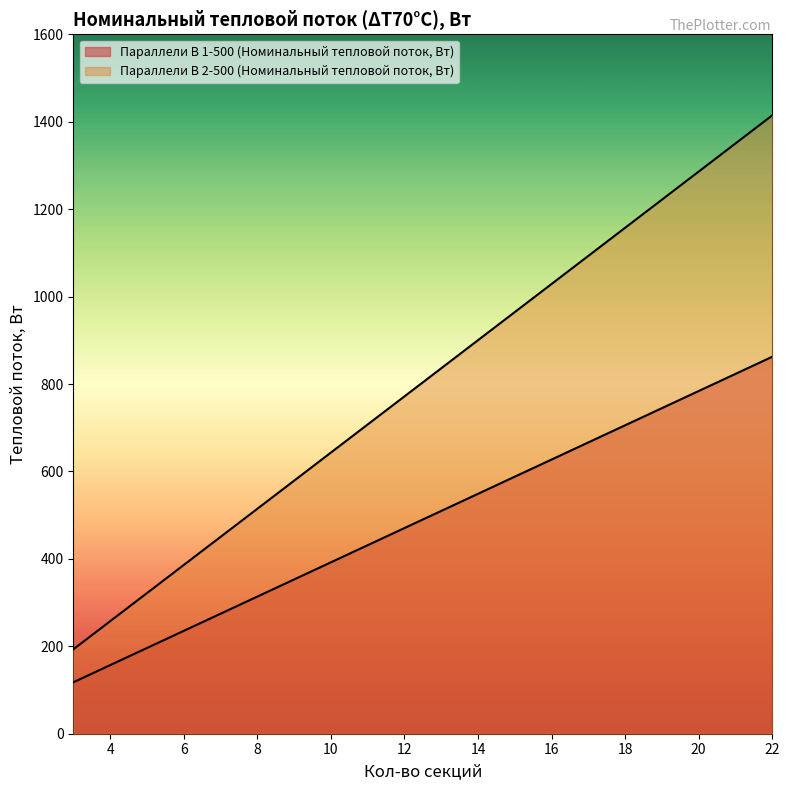

Does the chart have visible grid lines?

No